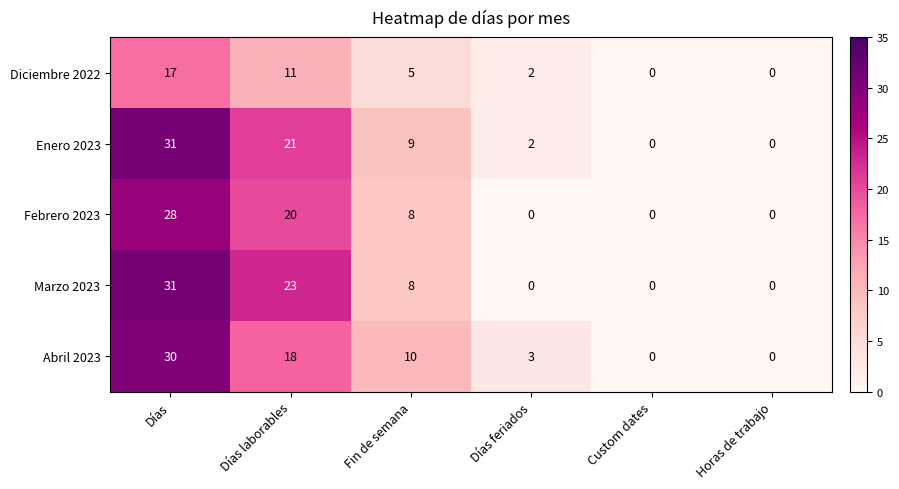

Reading left to right, transcribe all the data shown in this chart.

Diciembre 2022: 17	11	5	2	0	0
Enero 2023: 31	21	9	2	0	0
Febrero 2023: 28	20	8	0	0	0
Marzo 2023: 31	23	8	0	0	0
Abril 2023: 30	18	10	3	0	0